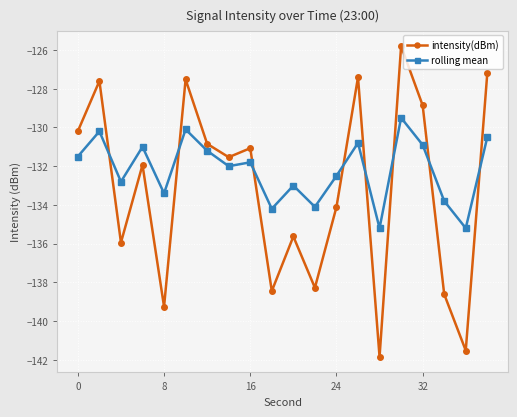

How many lines are shown in the chart?

2